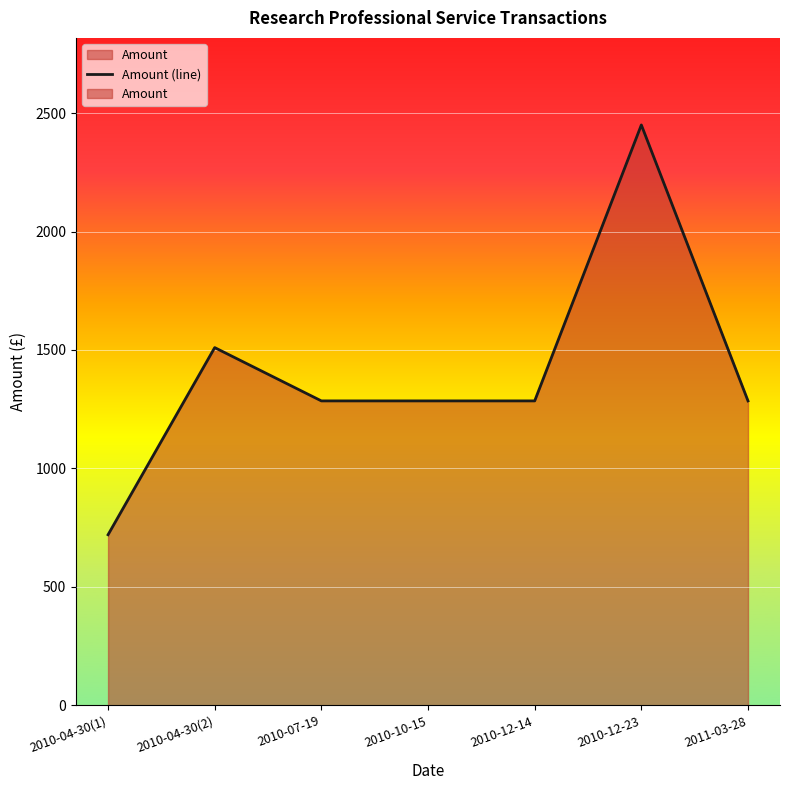

What is the change in value from 2010-04-30(2) to 2010-12-14?

-225